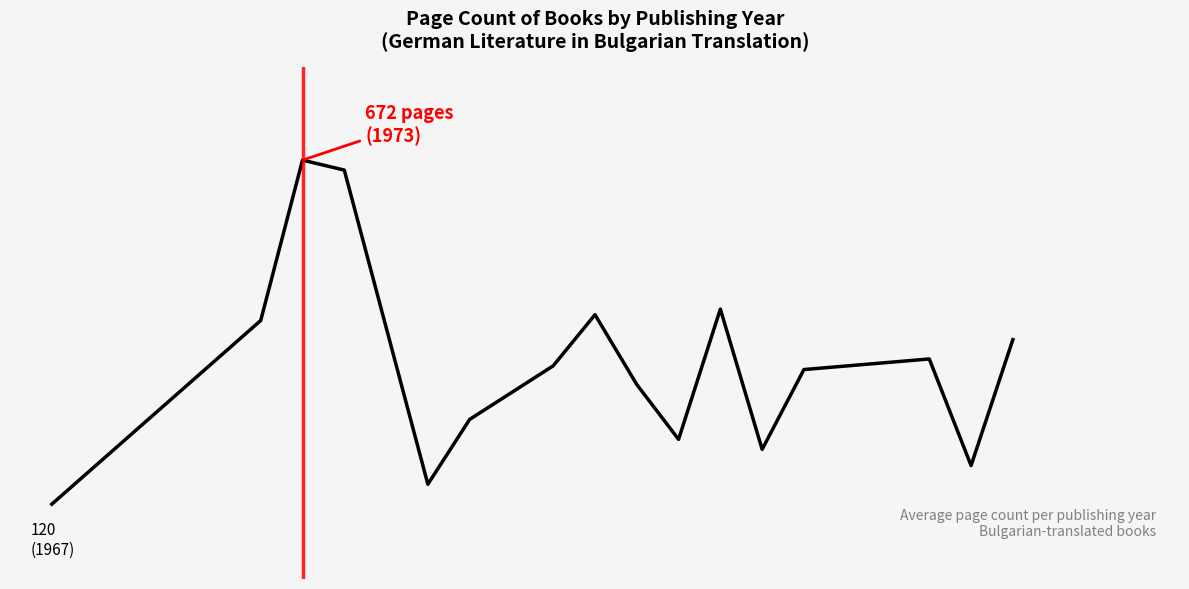

Is this an area chart (filled region under the line)?

No